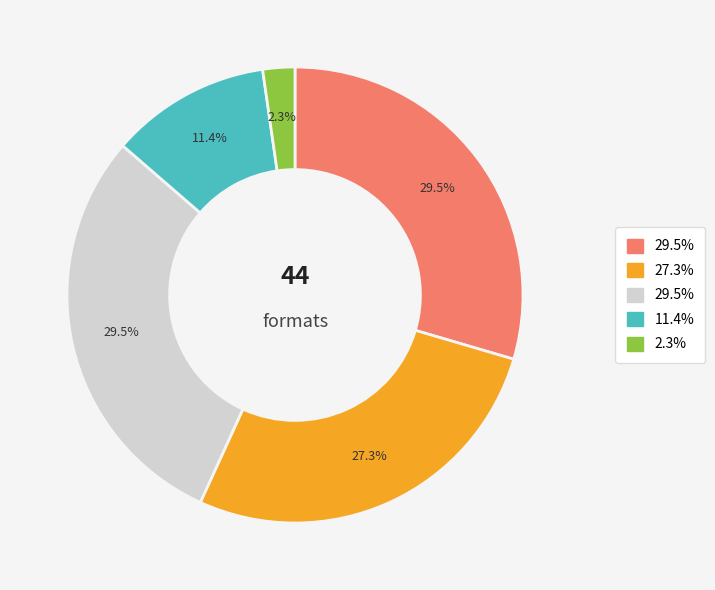

Count the number of slices in the pie.

5